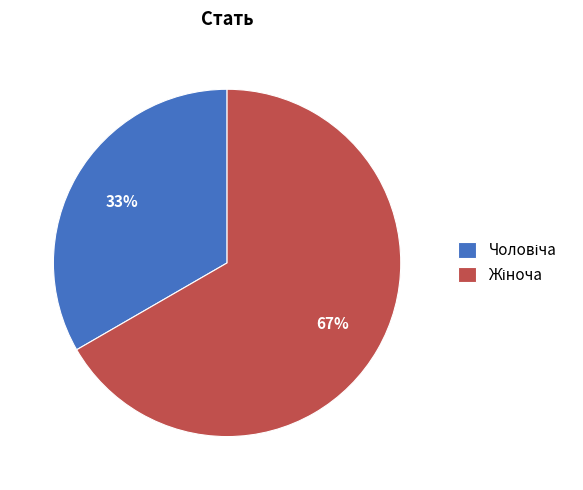

Does any single category account for the majority?

Yes